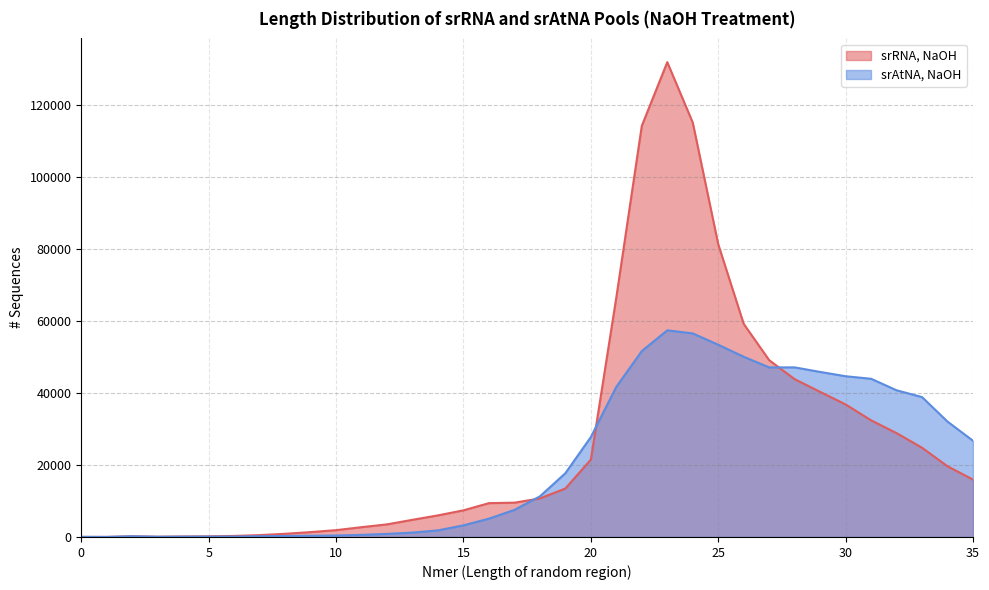

What is the difference between the highest and lowest values at 19?

4245